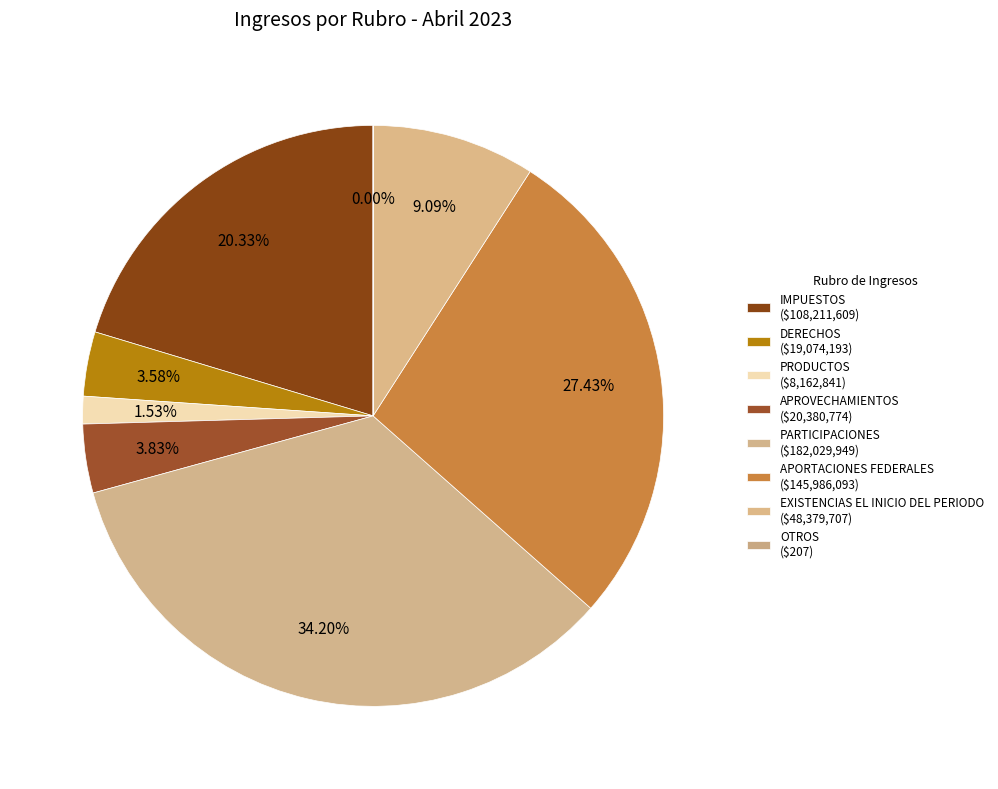

To the nearest percent, what is the difference between the largest and smallest slice percentages?

34%